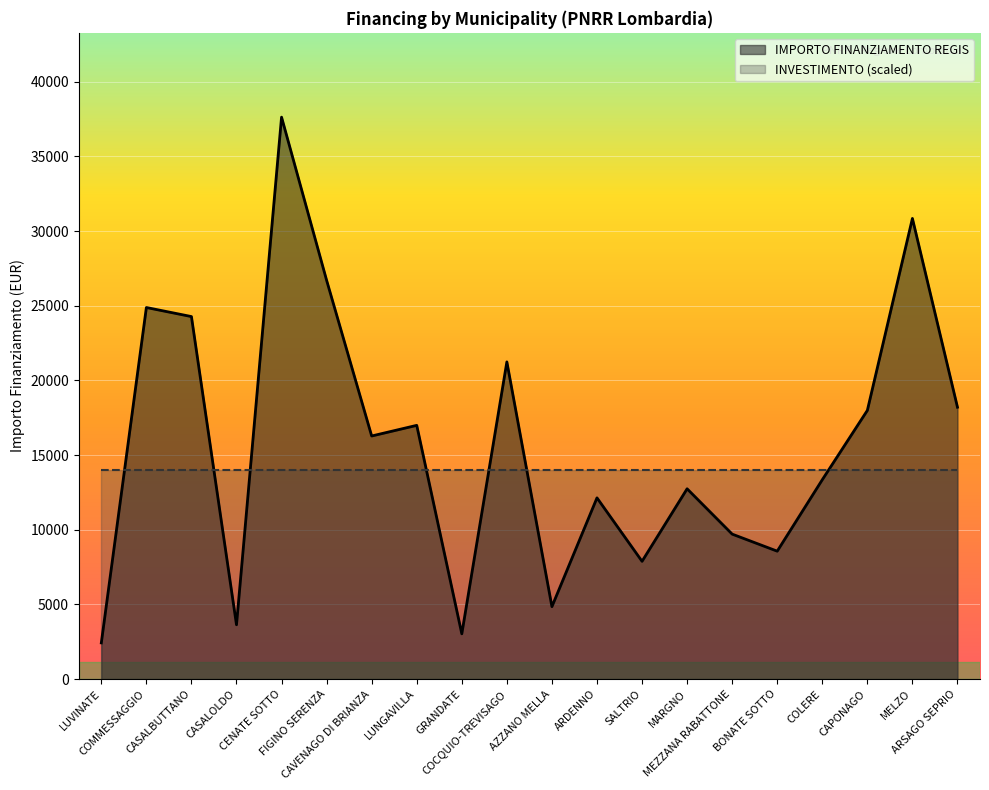

Which label corresponds to the largest value in the chart?

CENATE SOTTO